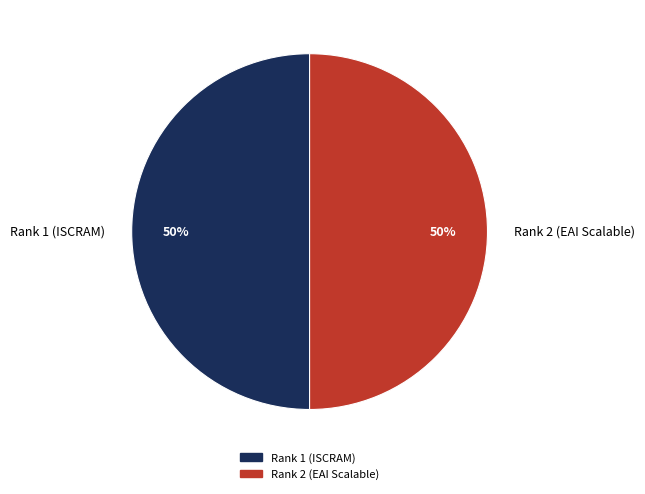

Approximately how many times larger is the value at Rank 1 (ISCRAM) compared to Rank 2 (EAI Scalable)?

1.0